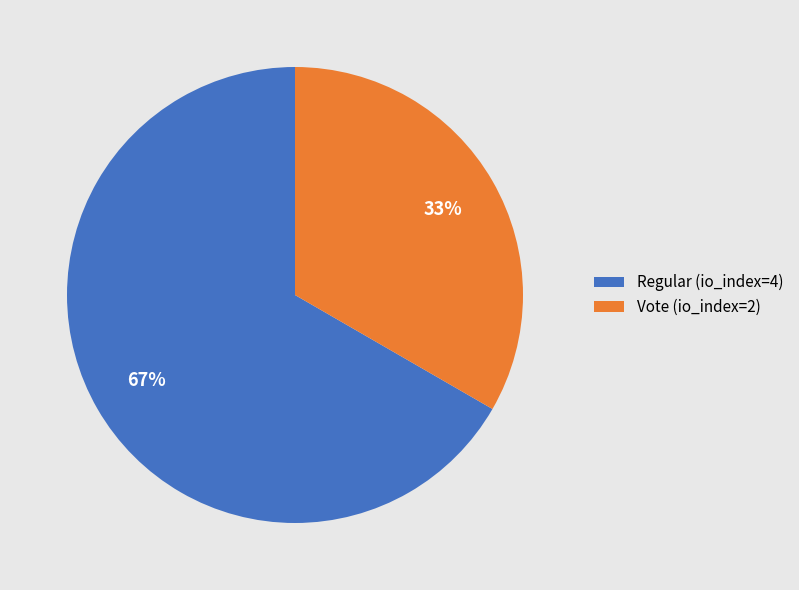

Which category has the smallest portion of the pie?

Vote (io_index=2)